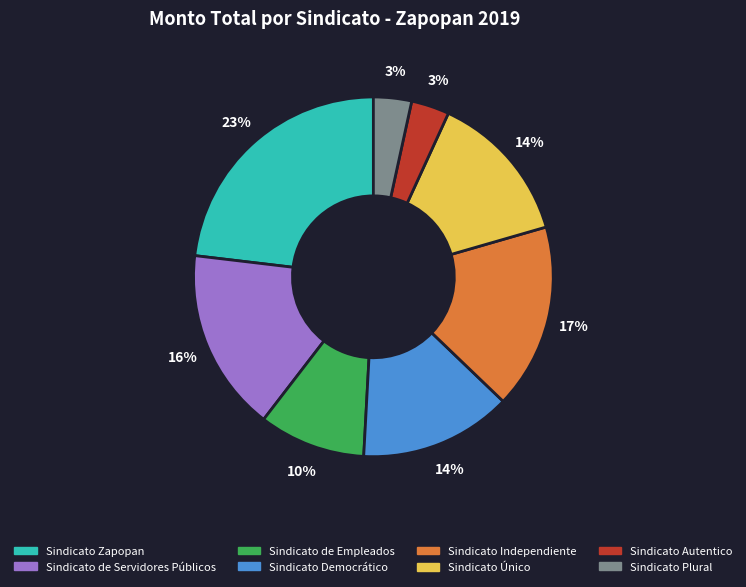

The Sindicato Independiente slice represents 17% of the pie. True or false?

True